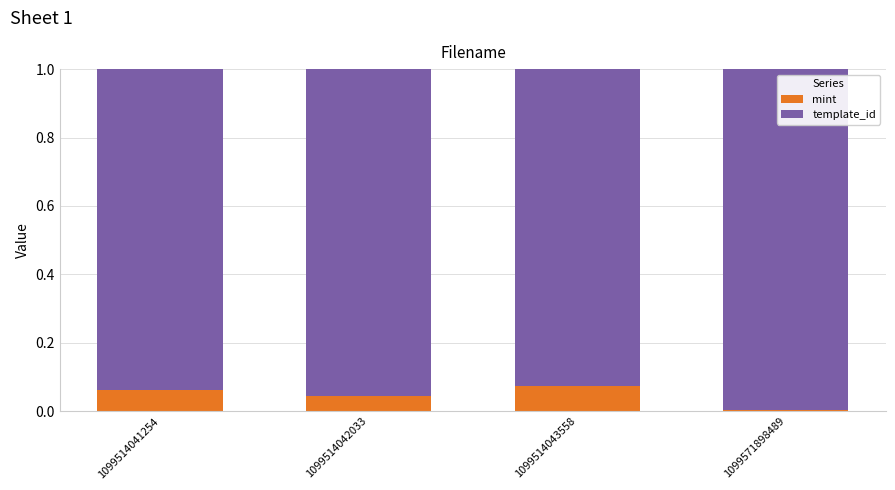

Are the bars horizontal?

No